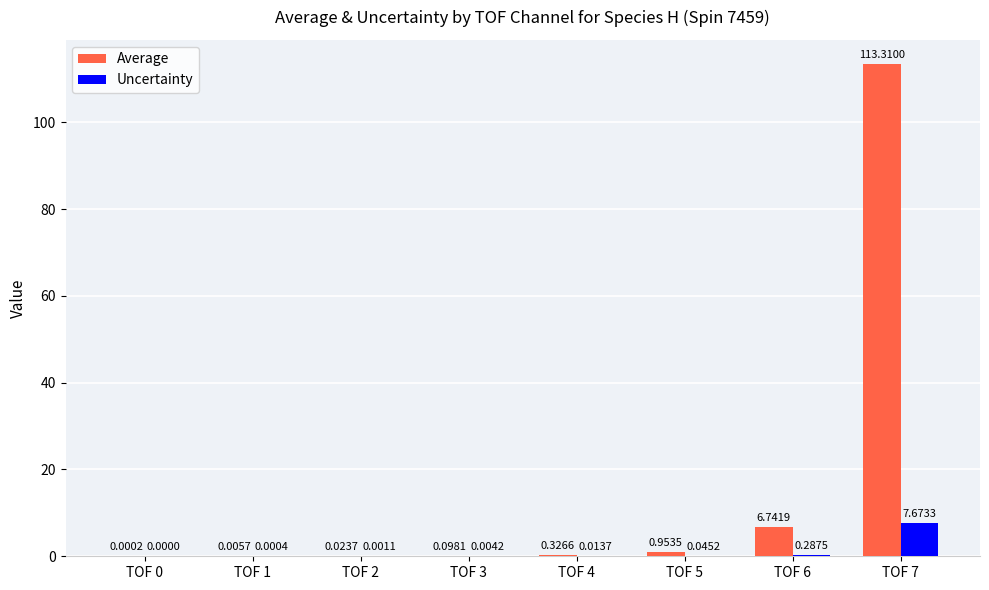

What is the sum of all Uncertainty values?

8.0